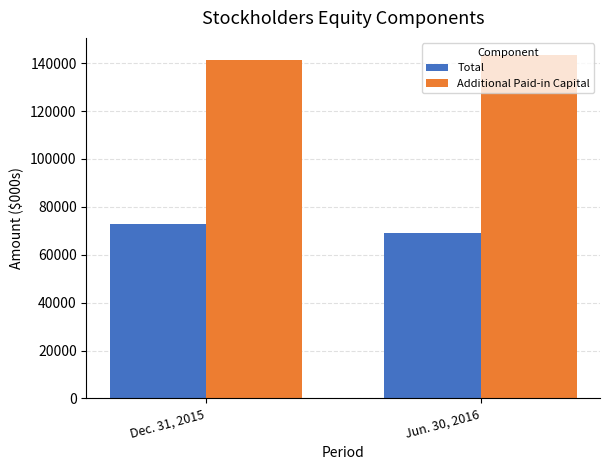

At which label does Total reach its minimum?

Jun. 30, 2016